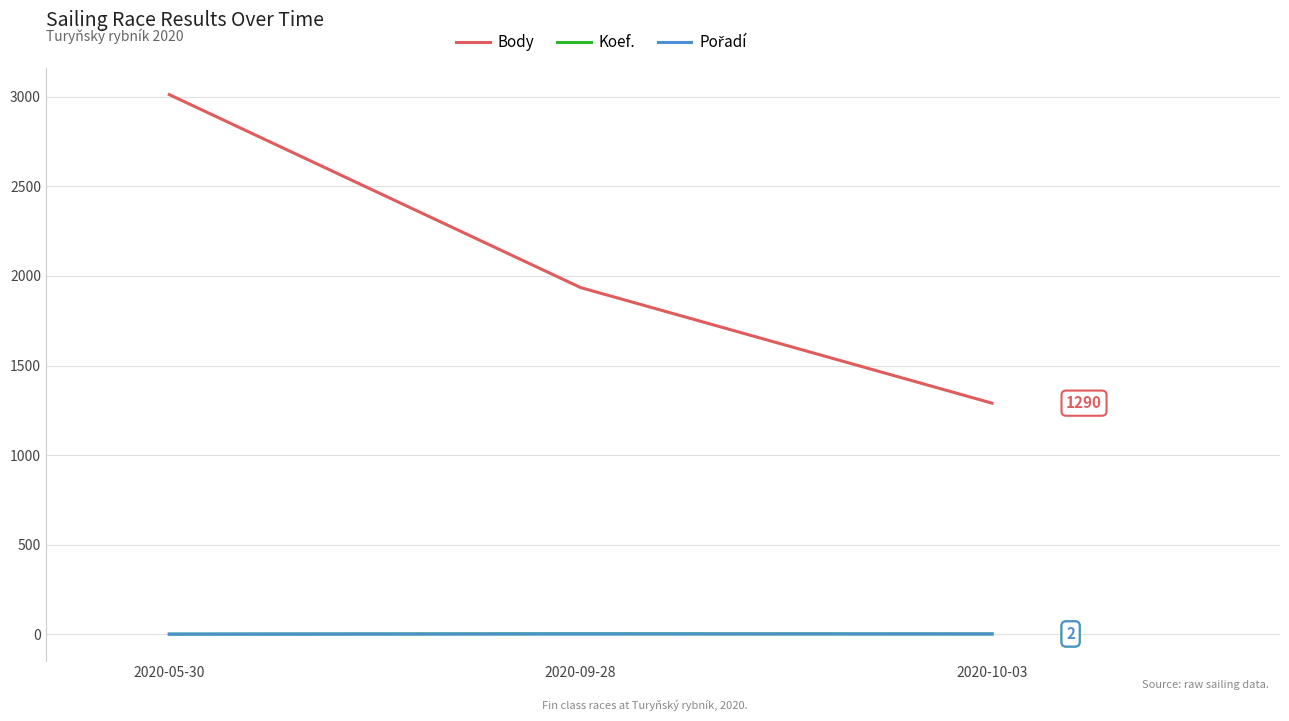

Is this an area chart (filled region under the line)?

No